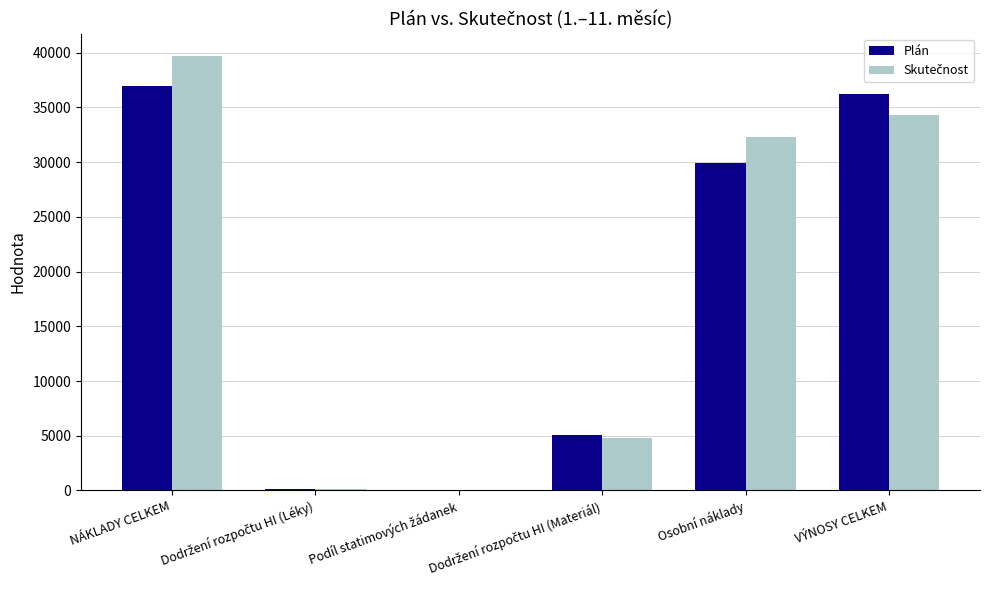

Count the number of categories in the chart.

6